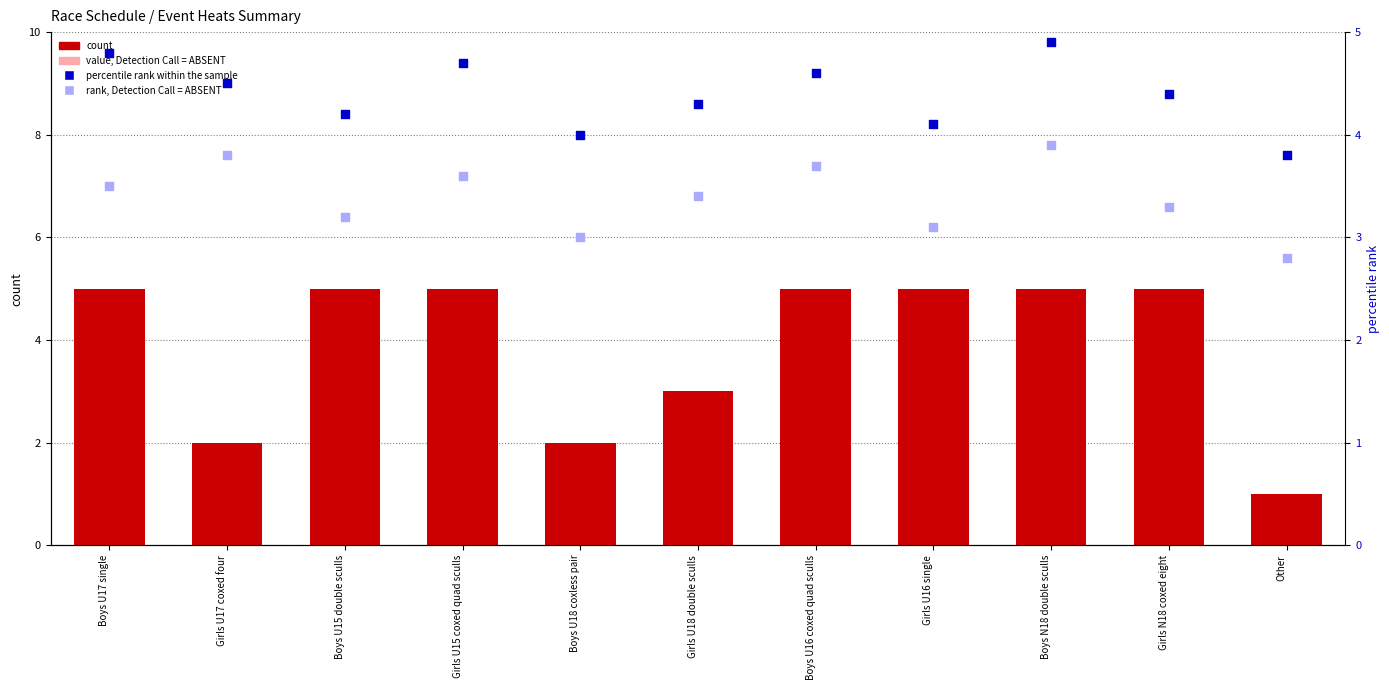

Which series has the largest total across all categories?

percentile rank within the sample